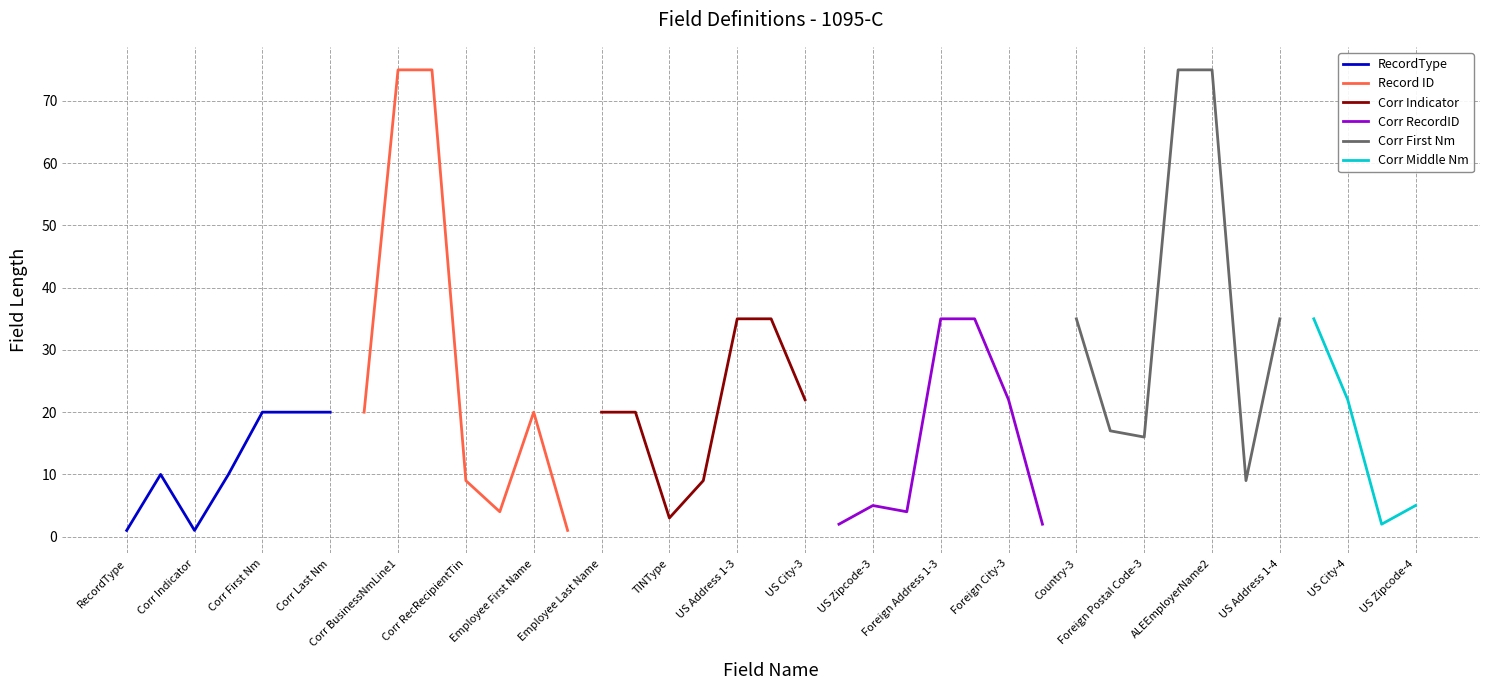

At which category does the chart reach its peak across all series?

8